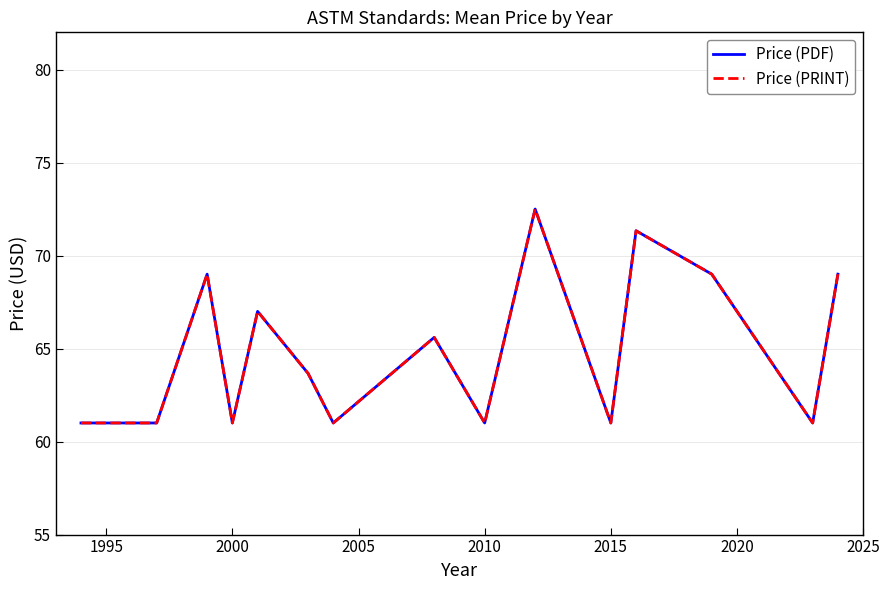

Is this an area chart (filled region under the line)?

No